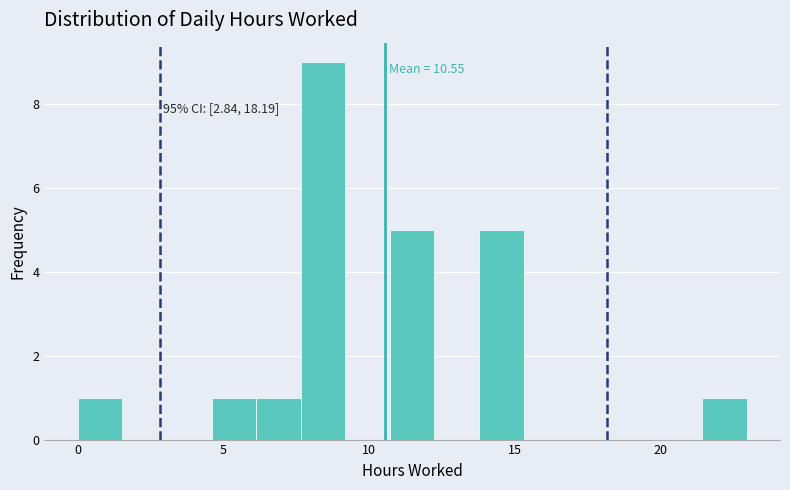

Read against the x-axis, roughly where is the centre of the tallest bar?

8.5